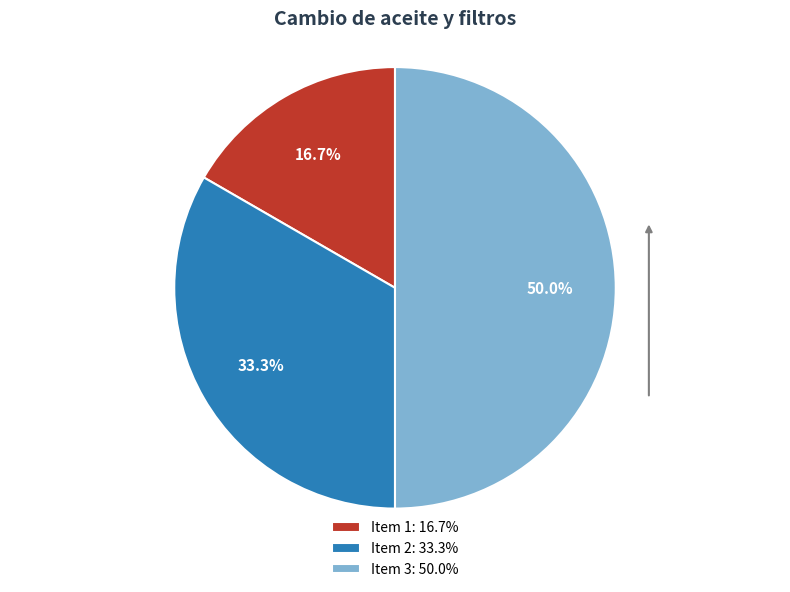

Rank the categories by value from lowest to highest.

Item 1: 16.7%, Item 2: 33.3%, Item 3: 50.0%